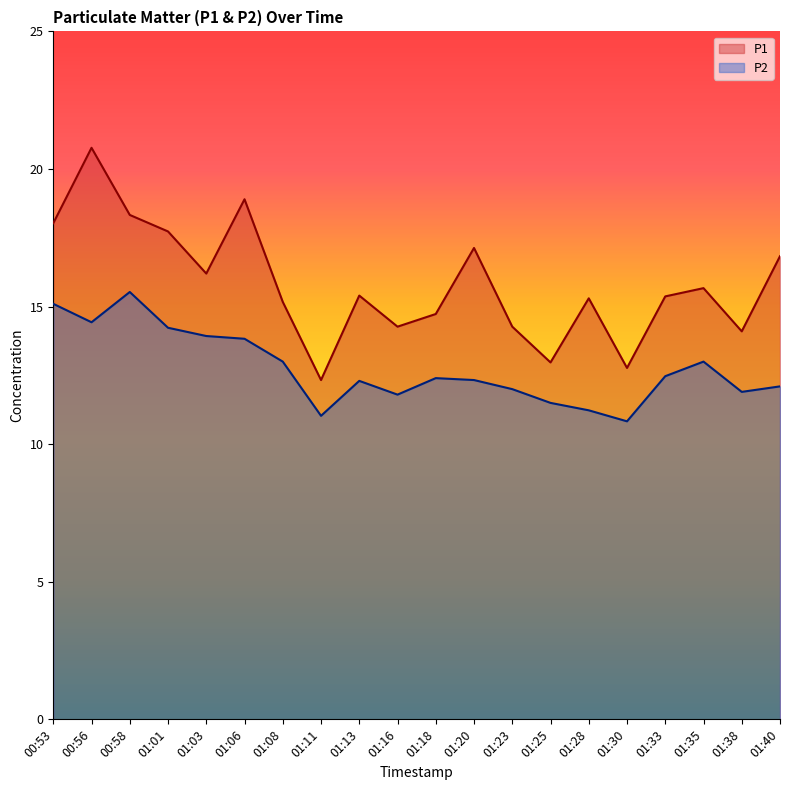

Reading right to left, extract all data points from this chart.

P1: 16.8	14.1	15.7	15.4	12.8	15.3	13.0	14.3	17.1	14.7	14.3	15.4	12.3	15.2	18.9	16.2	17.7	18.3	20.8	18.0
P2: 12.1	11.9	13.0	12.5	10.8	11.2	11.5	12.0	12.3	12.4	11.8	12.3	11.0	13.0	13.8	13.9	14.2	15.5	14.4	15.1